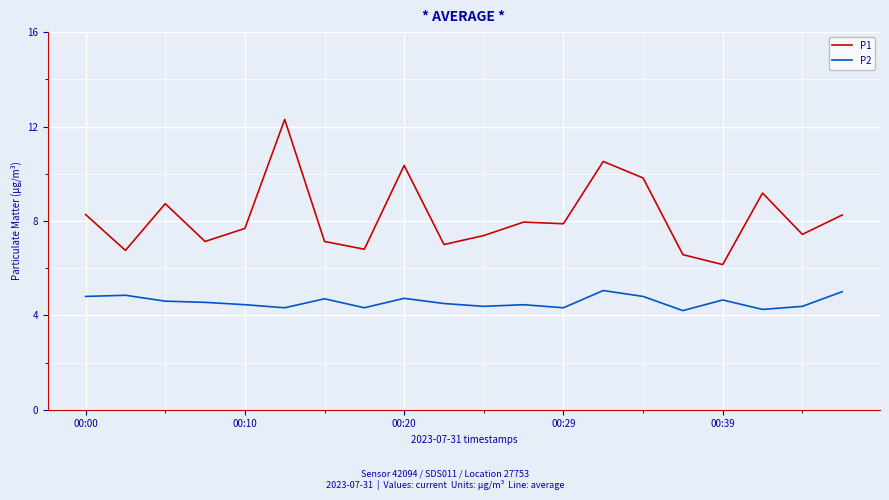

True or false: P1 and P2 cross at least once.

False